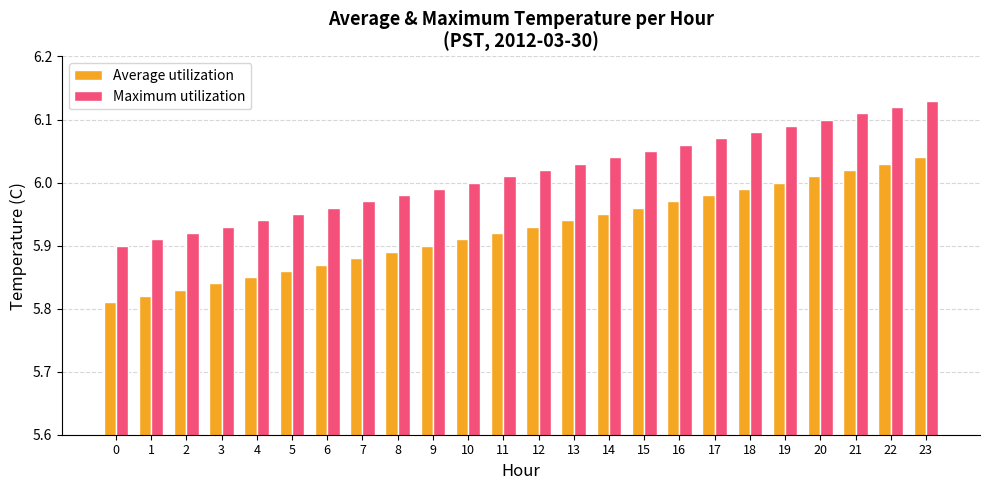

Is it true that Maximum utilization equals 1.8 at 21?

False